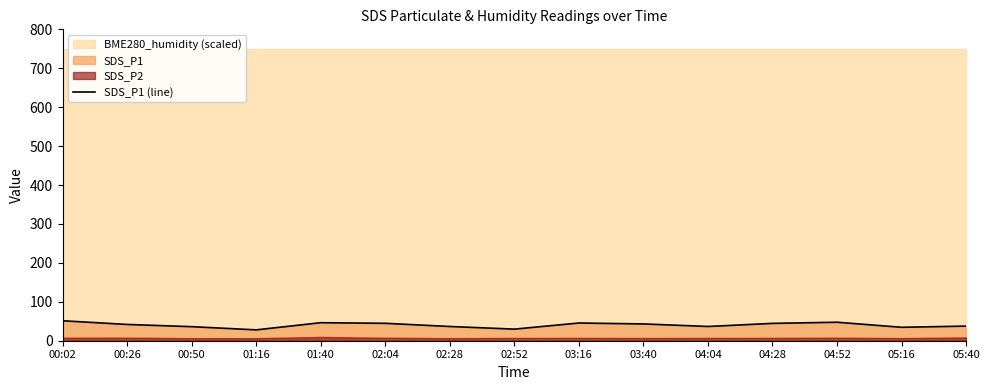

What is the difference between the values at 03:16 and 00:02?

5.8